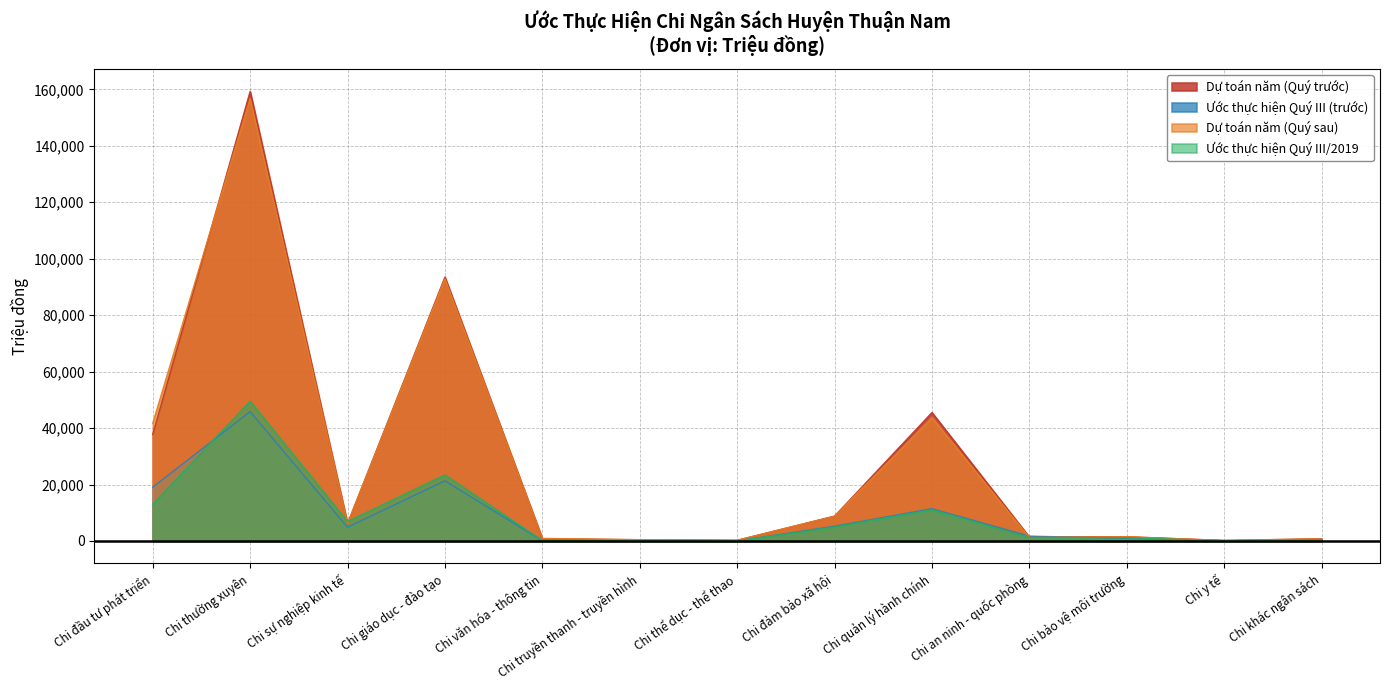

What is the average value of the Dự toán năm (Quý trước) series?

27400